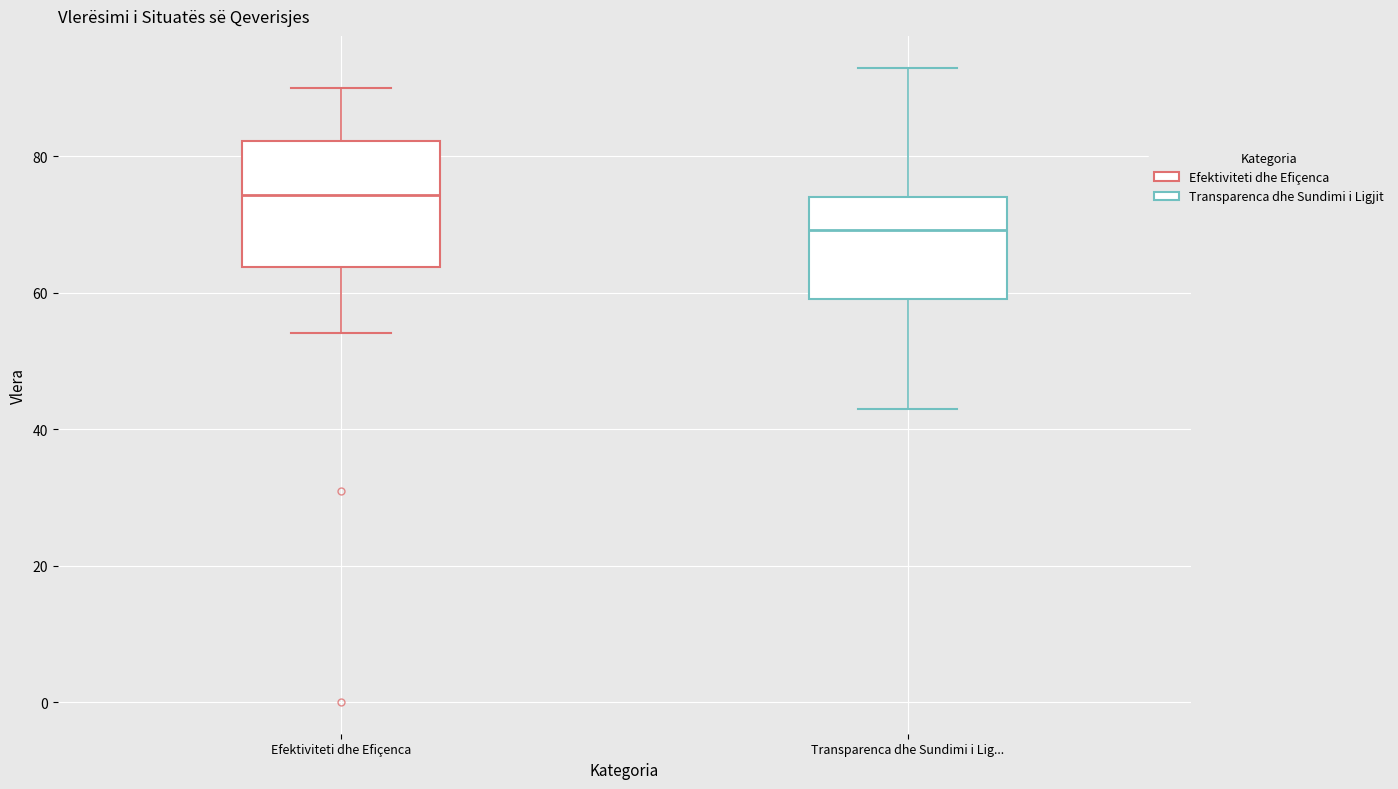

Reading left to right, transcribe this box plot: for each box, give where its median line is, the range the box spans, and where its two whiskers end, as read against the y-axis. The values are not printed on the chart, so give them approximately, as read against the axis.

Efektiviteti dhe Efiçenca: median 74, box 64 to 82, whiskers 54 to 90
Transparenca dhe Sundimi i Lig...: median 70, box 60 to 74, whiskers 44 to 94